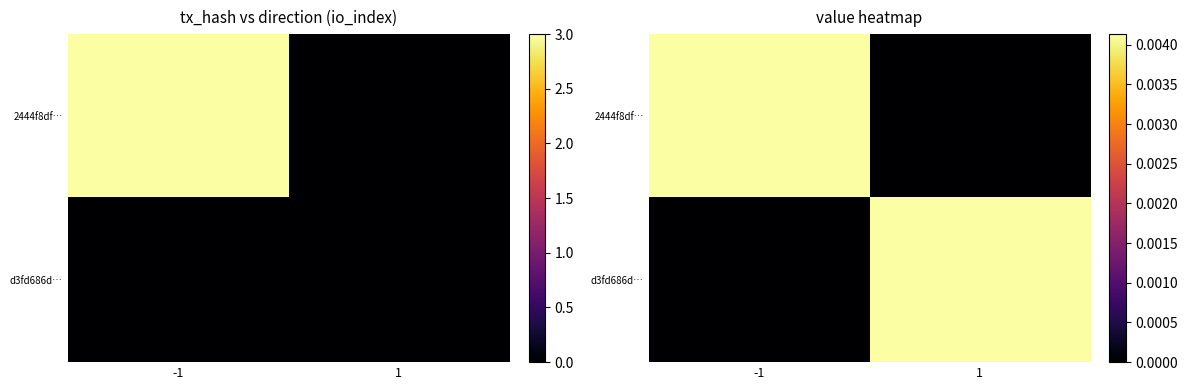

Which series has the largest total across all categories?

2444f8df…